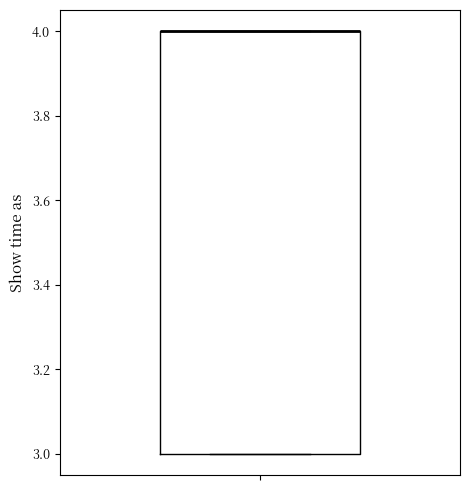

Transcribe this box plot: give where the median line is, the range the box spans, and where the two whiskers end, as read against the y-axis. The values are not printed on the chart, so give them approximately, as read against the axis.

median 4 (drawn on the box's upper edge), box 3 to 4, whiskers 3 to 4